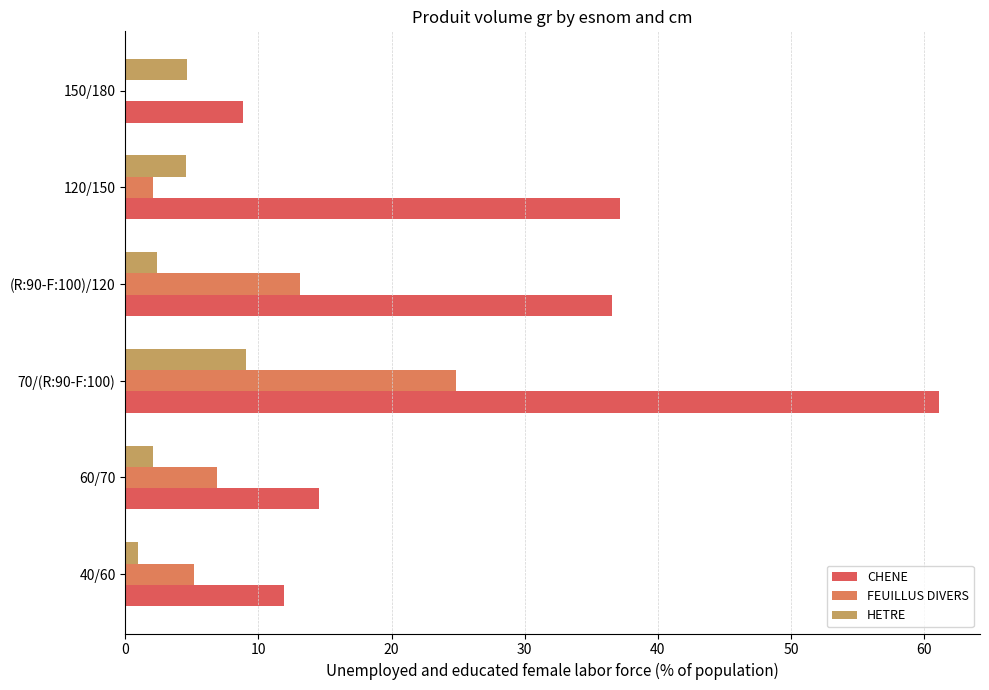

Count the number of data series in this chart.

3